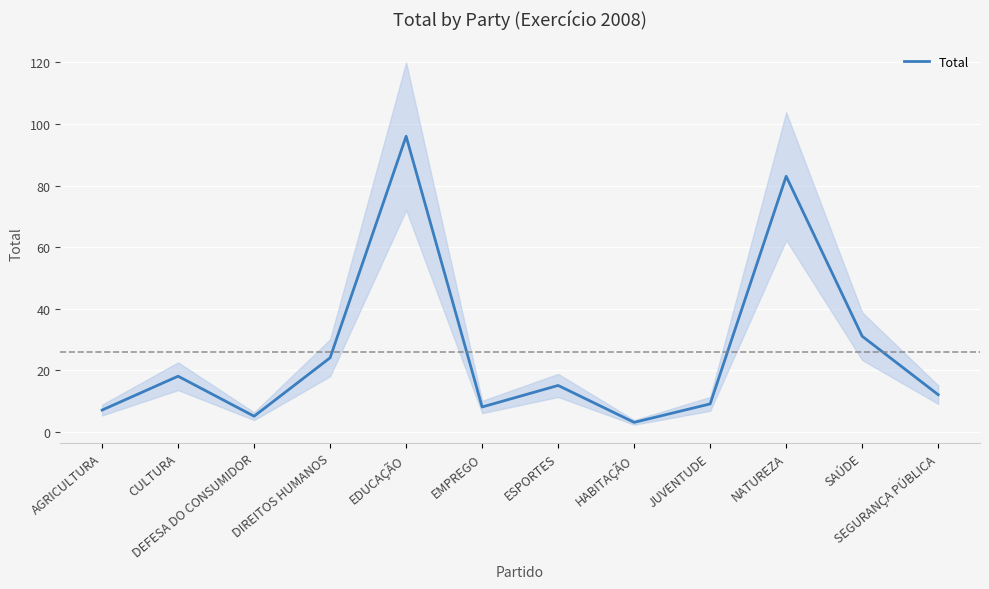

How many categories are shown in the chart?

12